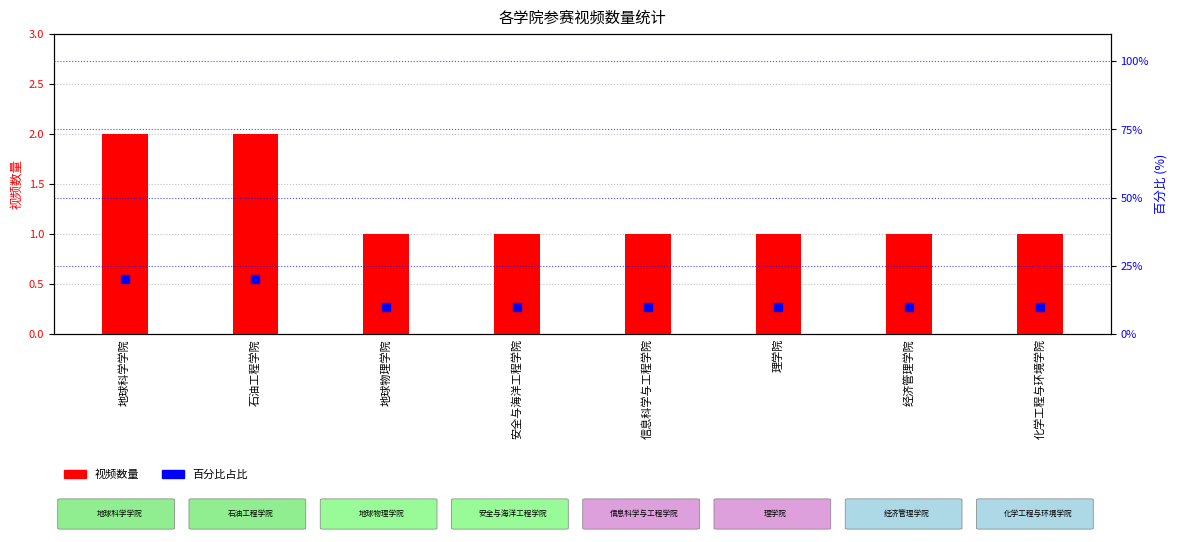

What is the total value across all series at 化学工程与环境学院?

11